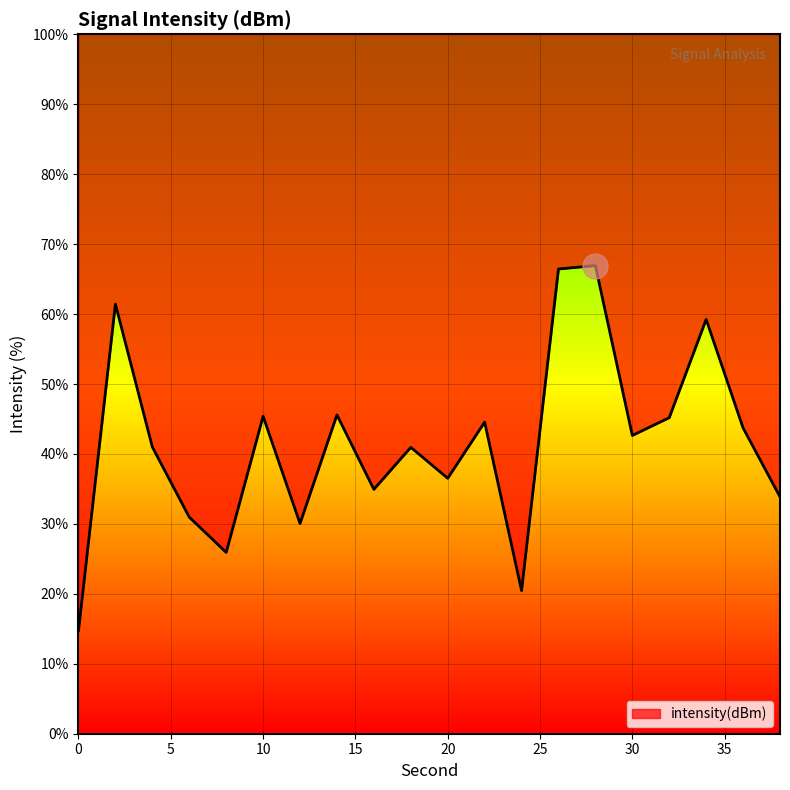

Rank the categories by value from highest to lowest.

28, 26, 2, 34, 14, 10, 32, 22, 36, 30, 4, 18, 20, 16, 38, 6, 12, 8, 24, 0